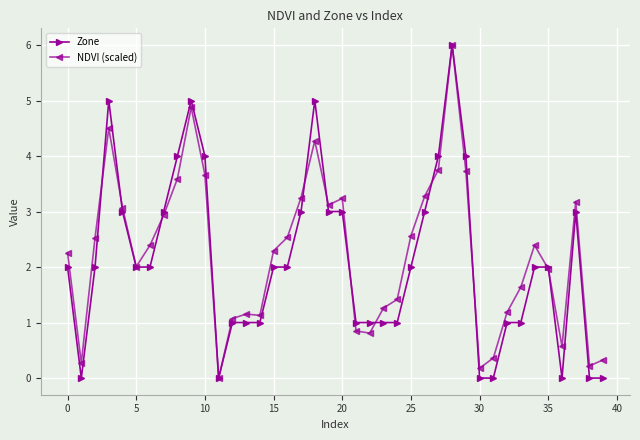

What is the greatest value displayed?

6.0